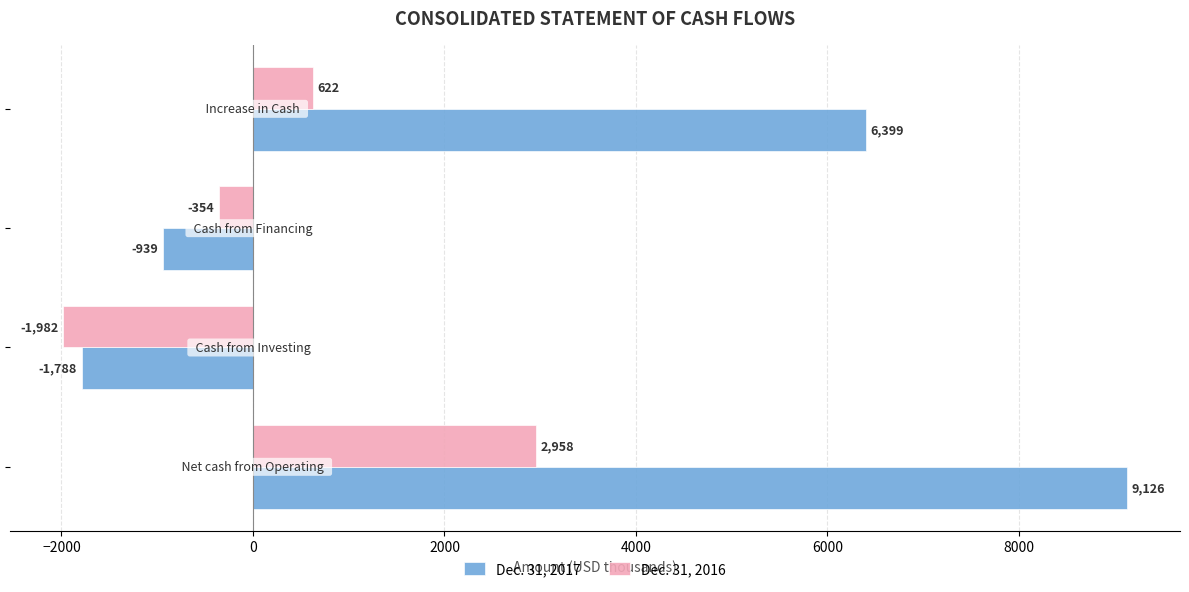

What is the difference between the maximum and minimum values in the Dec. 31, 2017 series?

10914